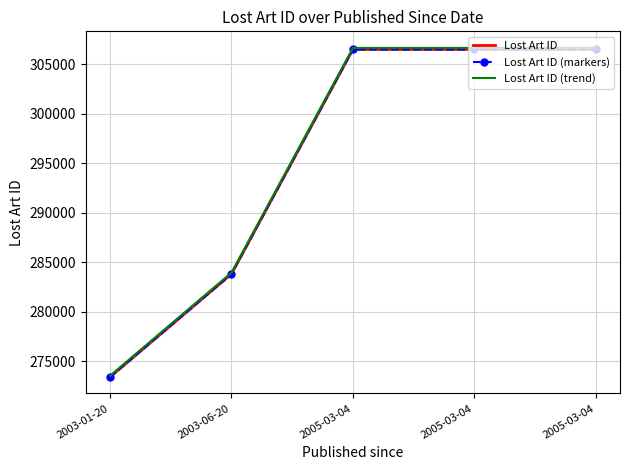

The Lost Art ID (markers) series shows 422616.8 at 2005-03-04. True or false?

False